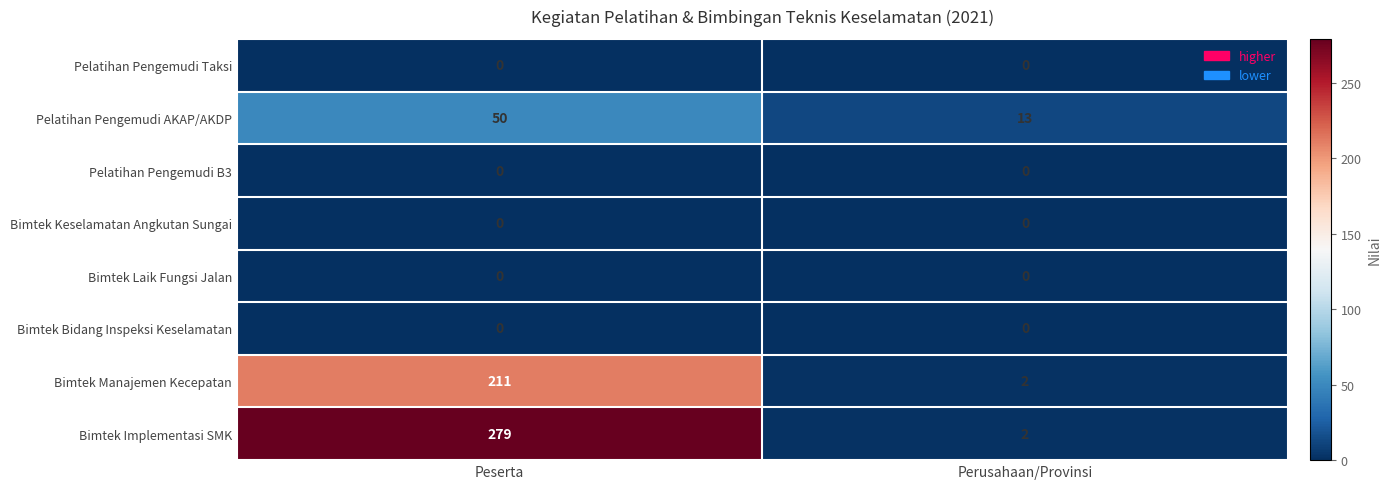

What is the approximate value of Pelatihan Pengemudi AKAP/AKDP at Peserta, to the nearest 10?

50